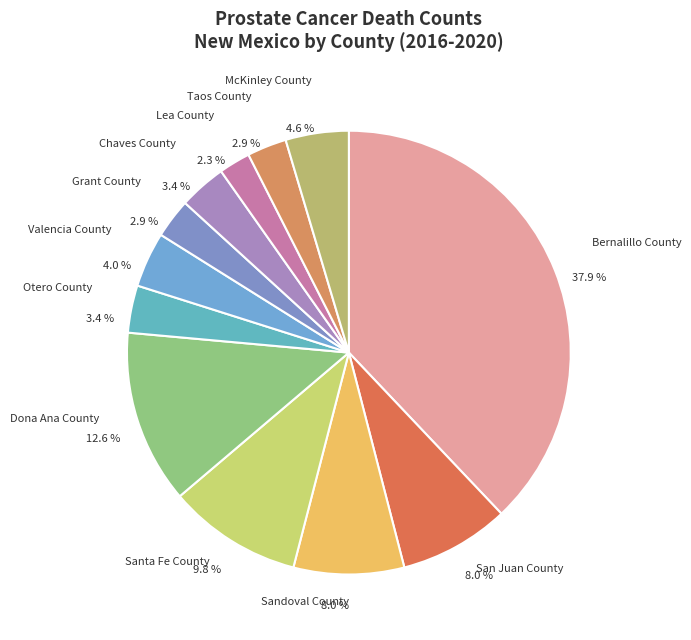

Is there any slice that represents more than half of the pie?

No